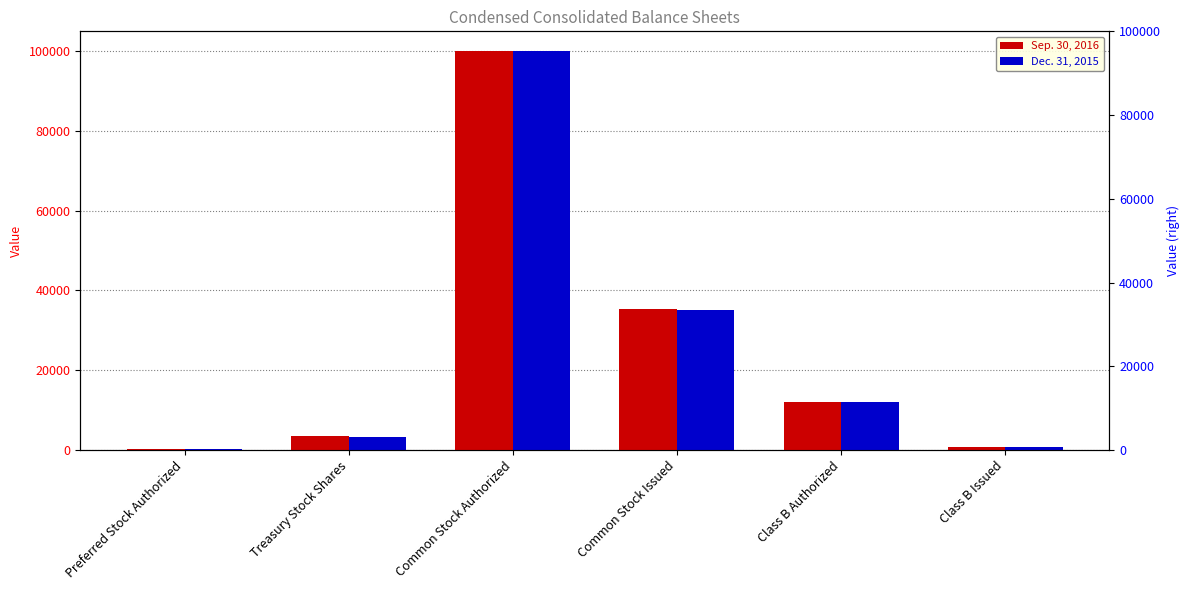

At how many categories does at least one series exceed 86092?

1